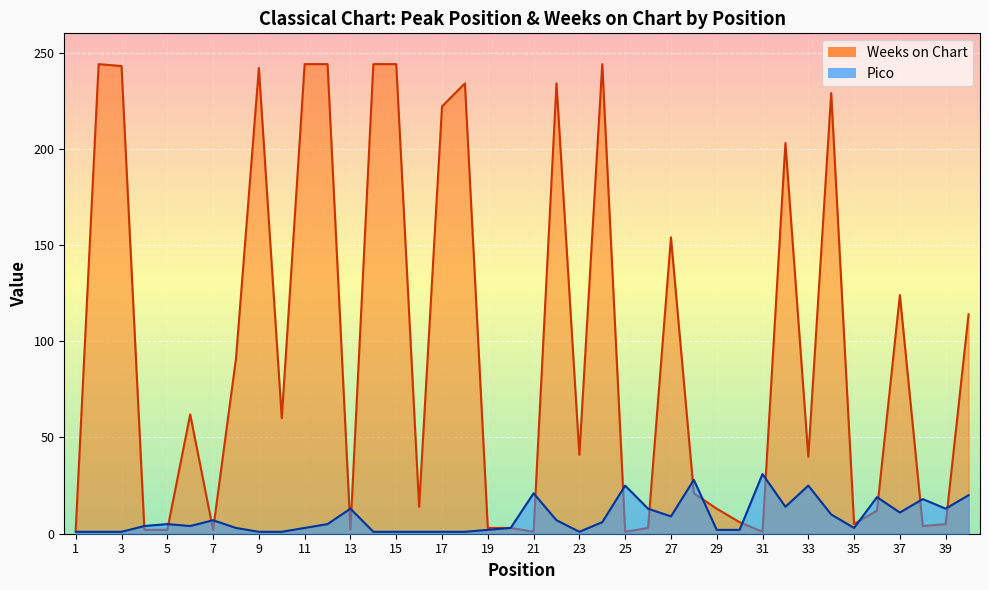

Which label corresponds to the smallest value in the chart?

1